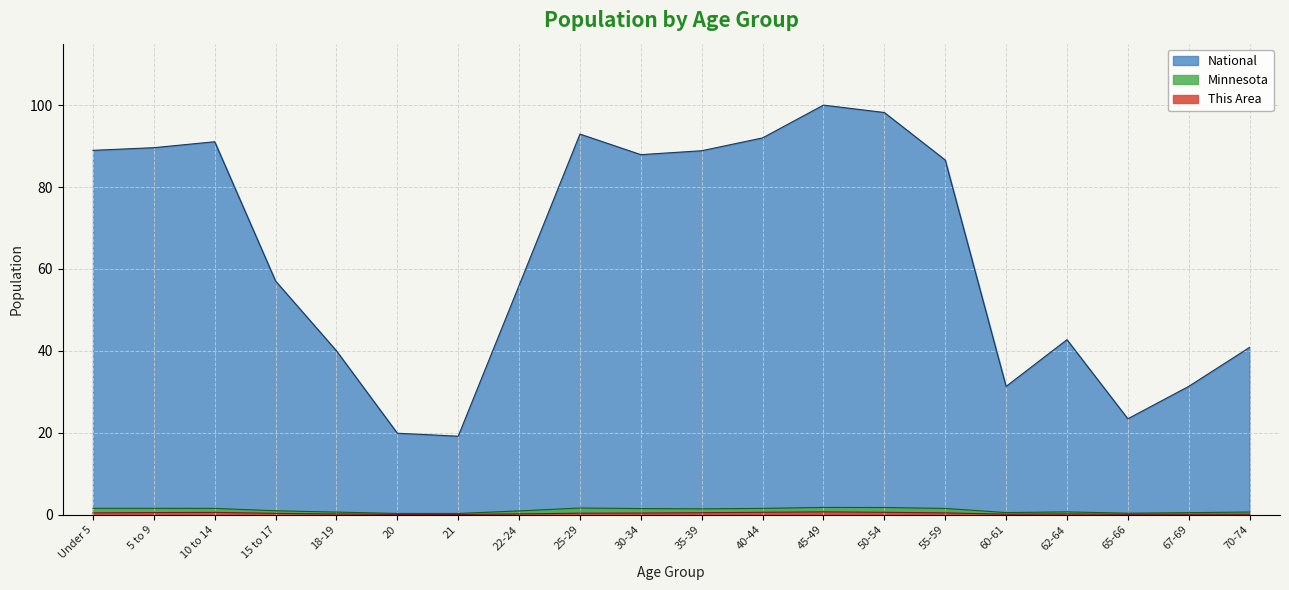

How many categories are shown in the chart?

20